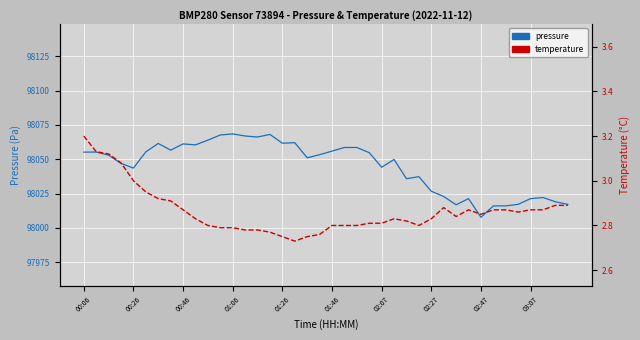

In pressure, how many points are higher than both neighbors (excluding endpoints)?

10